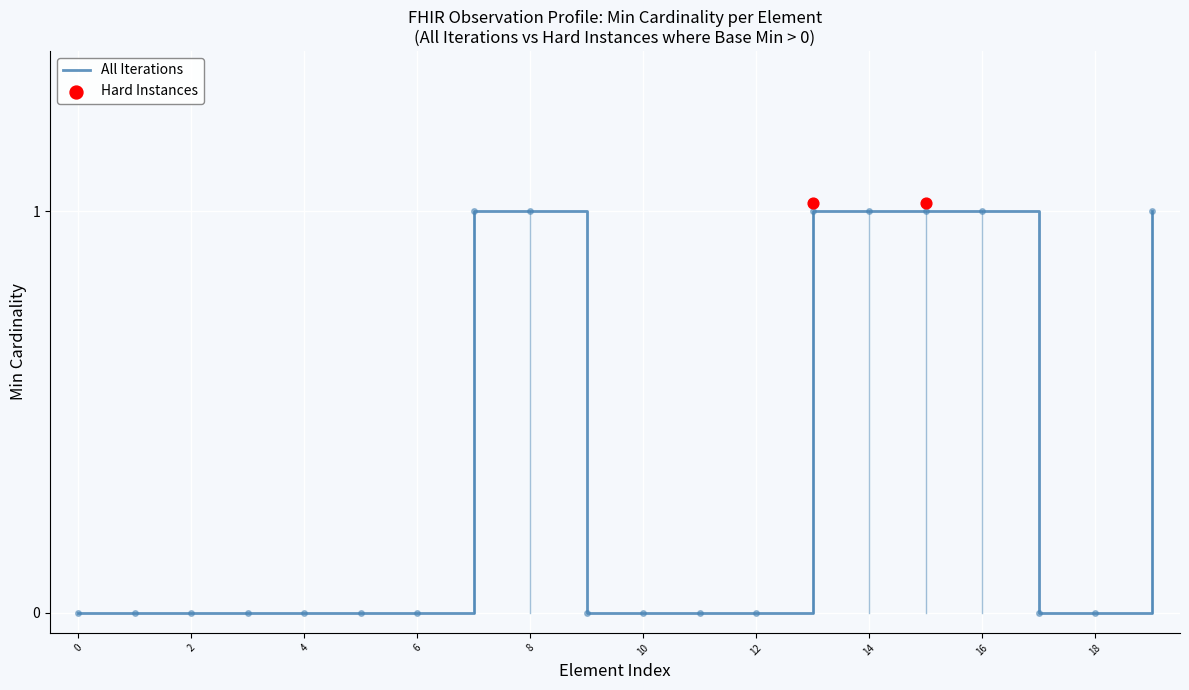

The All Iterations series shows 1 at 8. True or false?

True